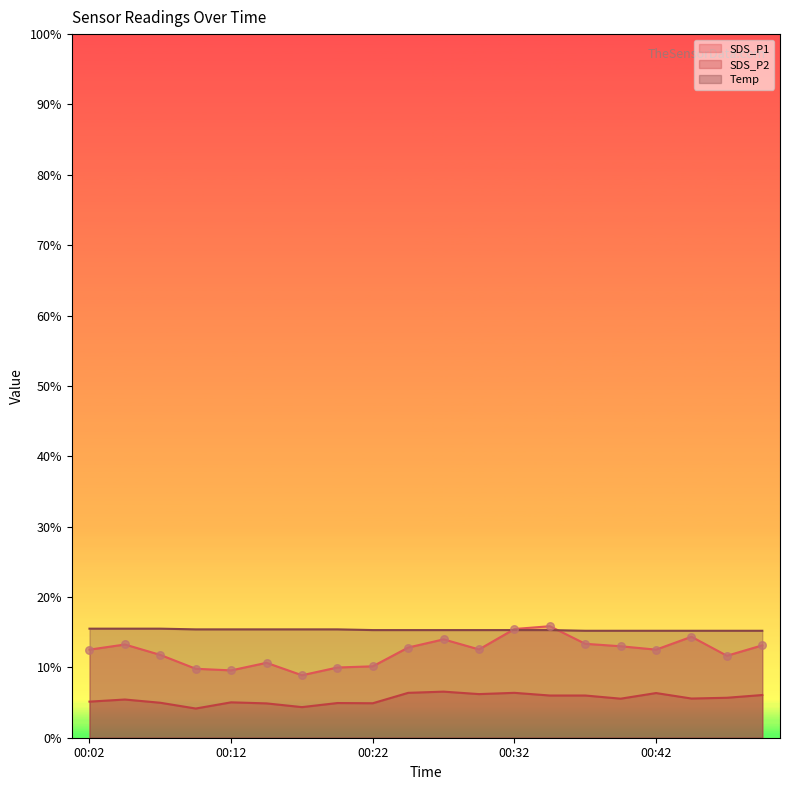

Which series contains the lowest Y value?

SDS_P2